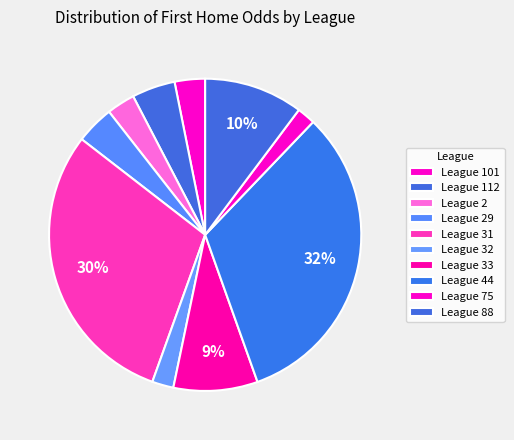

How many segments does this pie chart have?

10